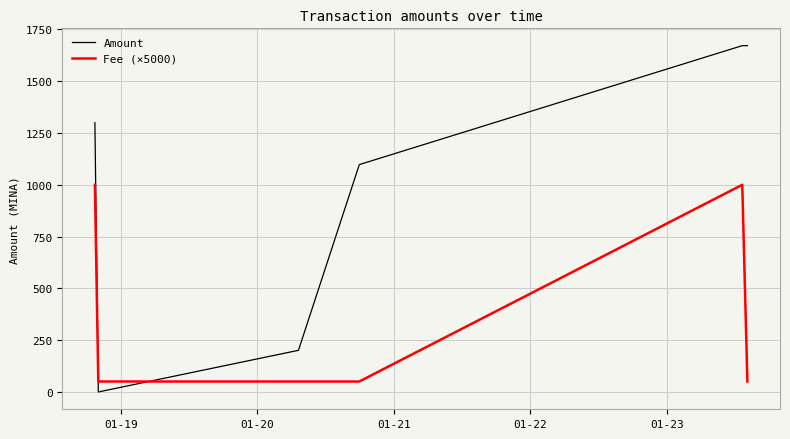

Which series has the widest spread of values?

Amount